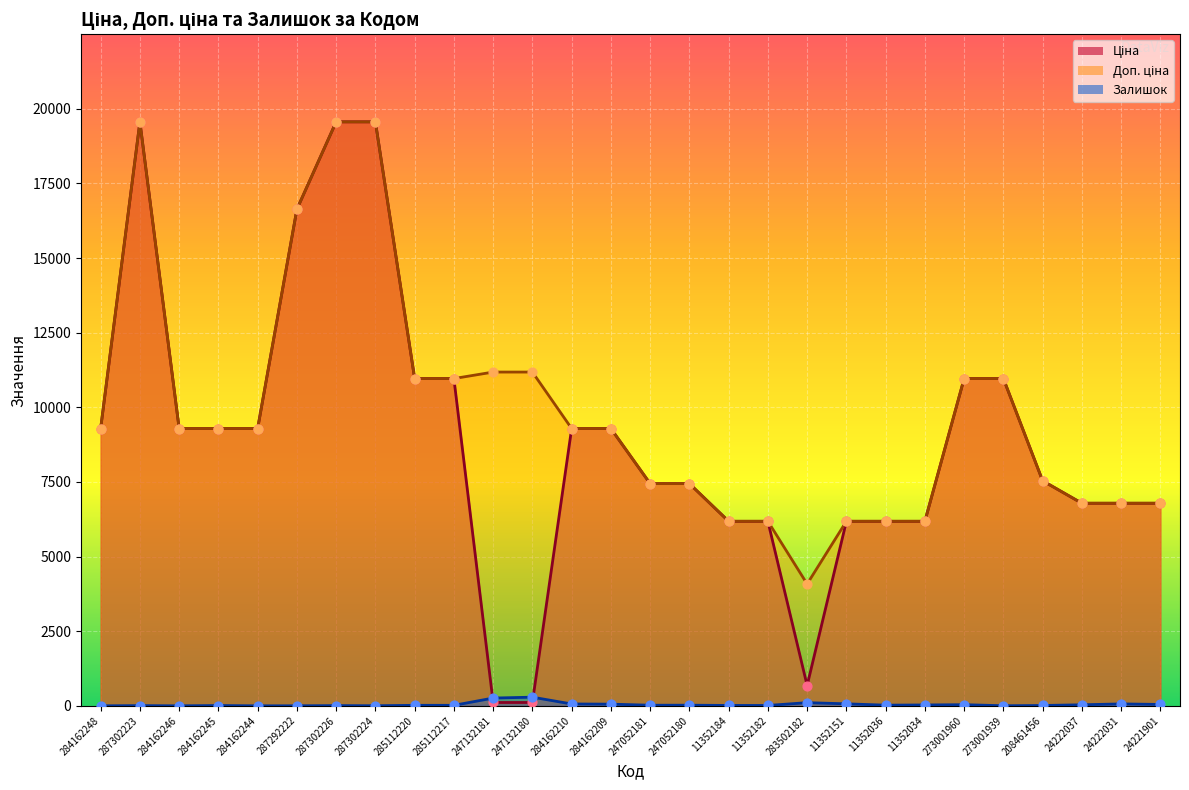

Which series has the largest total across all categories?

Доп. ціна